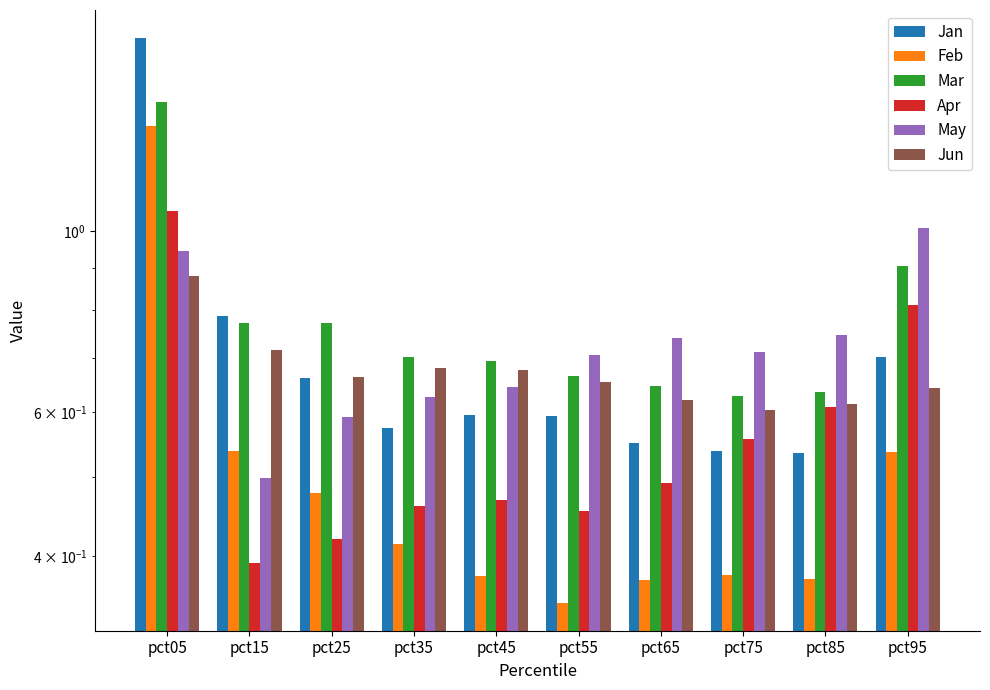

True or false: Jun has a value of 1.0 at pct45.

False